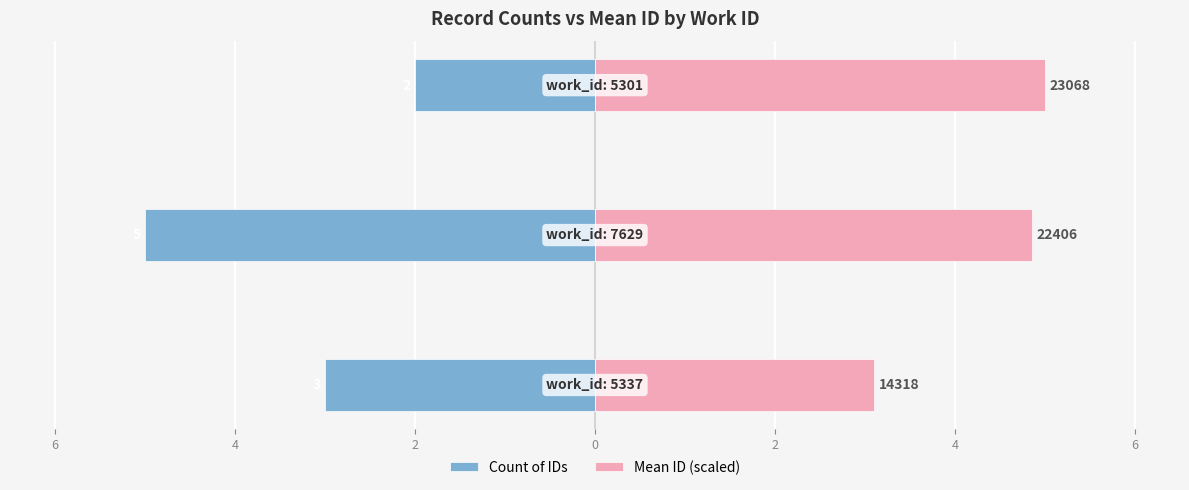

What is the minimum value shown in the chart?

-5.0